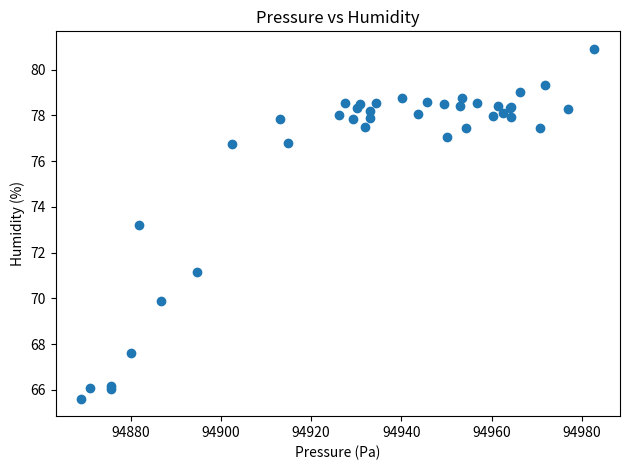

What Y value in the scatter plot is closest to 73?

73.2